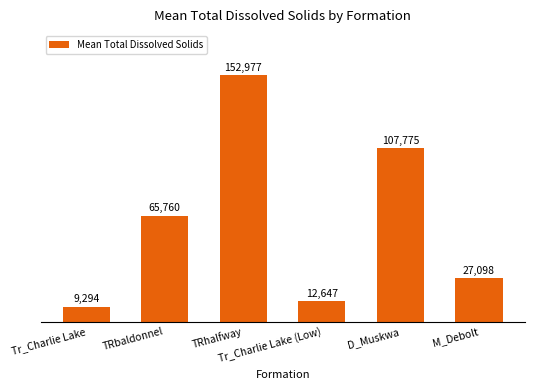

The chart shows a value of 107775 at D_Muskwa. True or false?

True